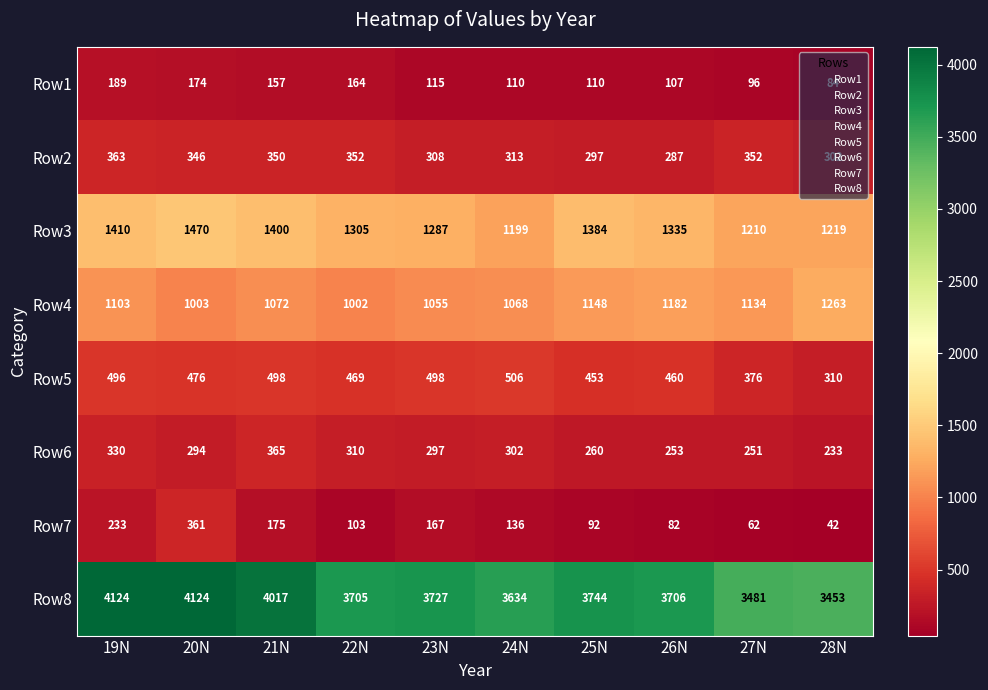

Which series has the largest total across all categories?

Row8